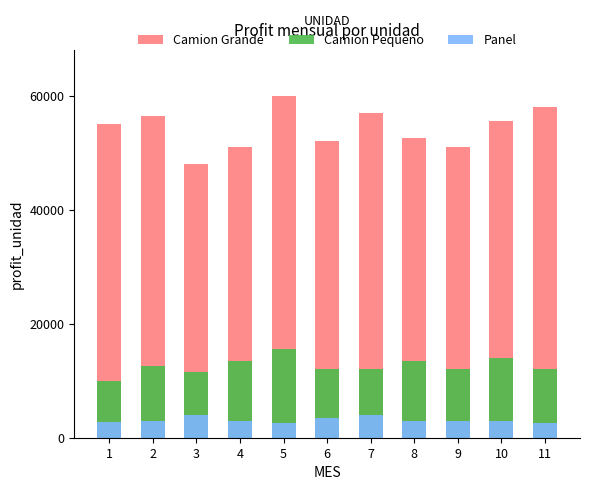

At which label does Camion Grande first exceed 55000?

2